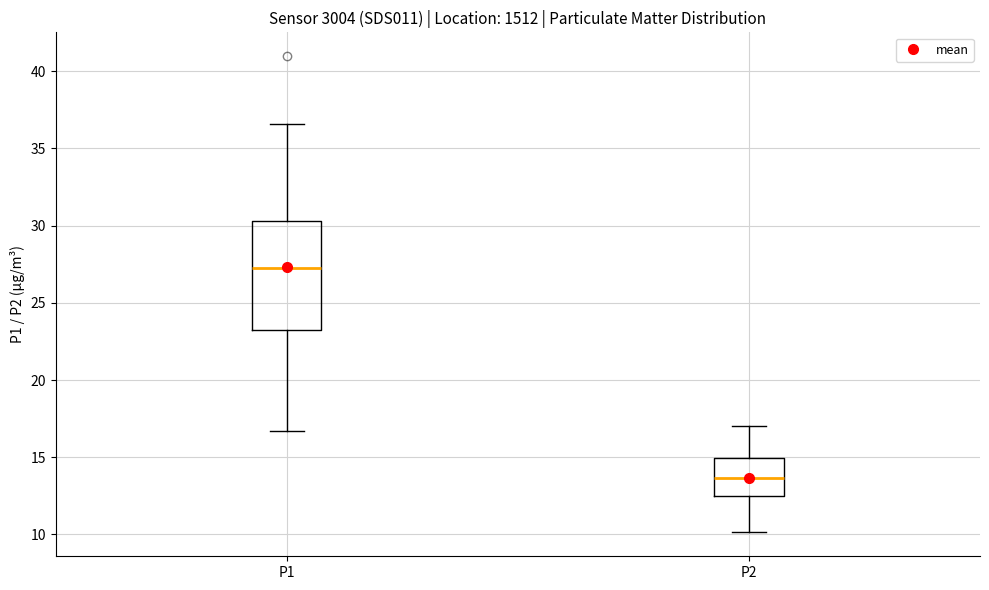

Comparing the boxes themselves (not the whiskers), which one is the tallest?

P1